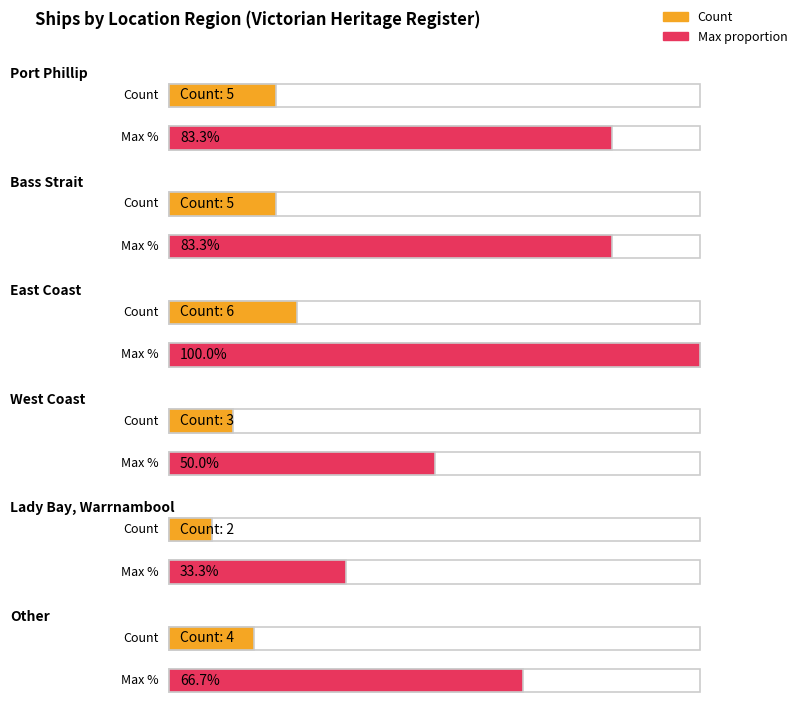

What is the label of the 3rd bar from the left?

East Coast